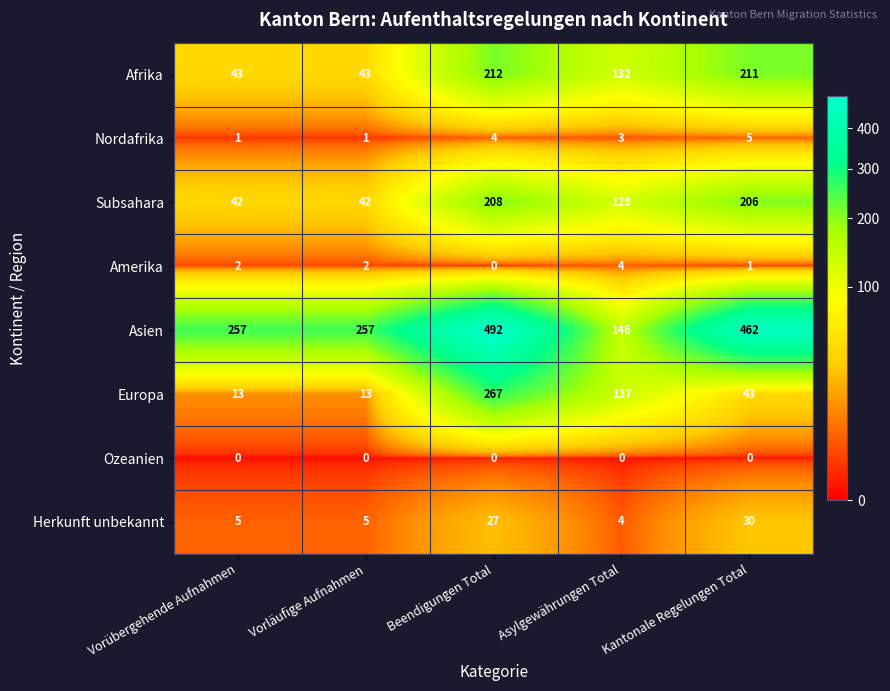

What is the sum of the Amerika values at Vorläufige Aufnahmen and Kantonale Regelungen Total?

3